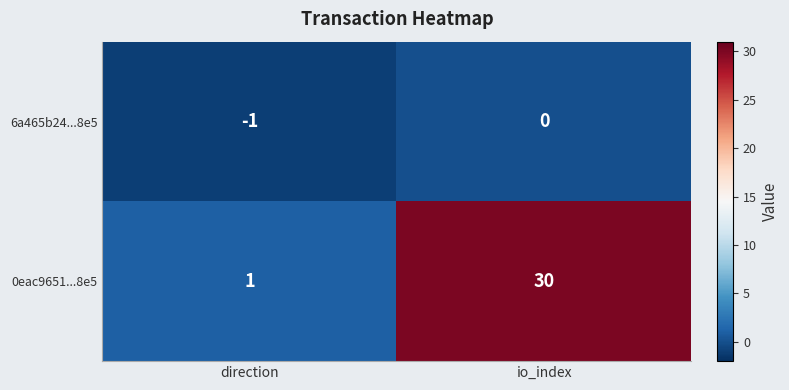

Rank the series at direction from highest to lowest value.

0eac9651...8e5, 6a465b24...8e5